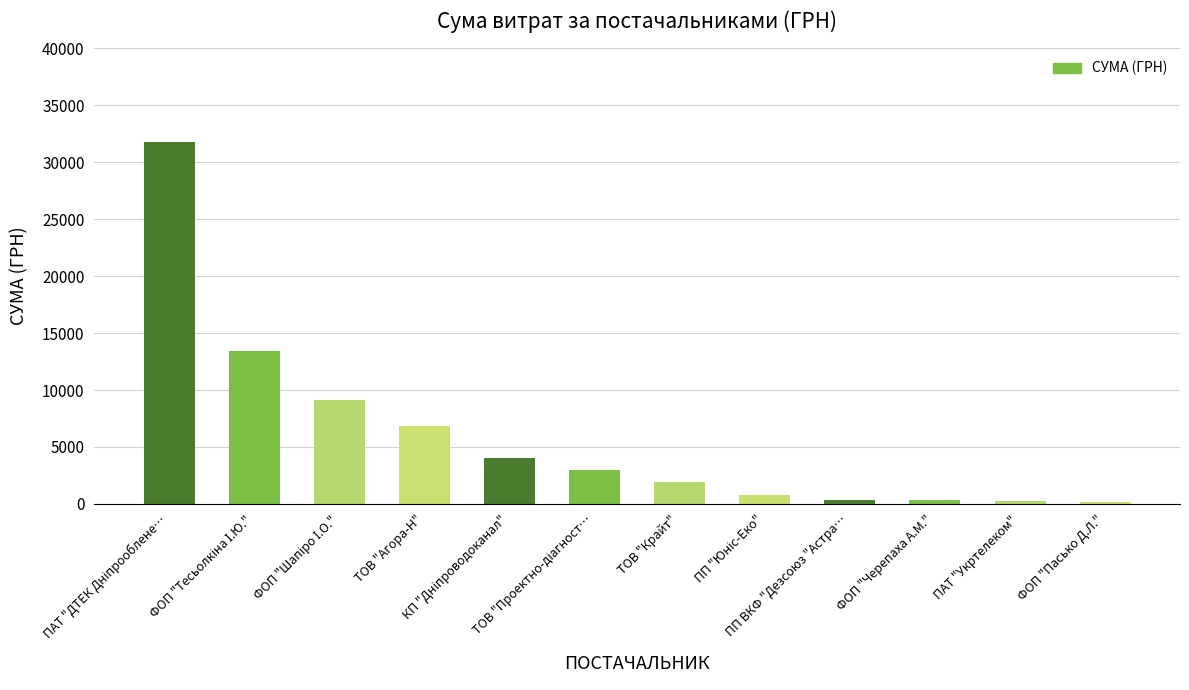

What is the maximum value shown in the chart?

31782.9